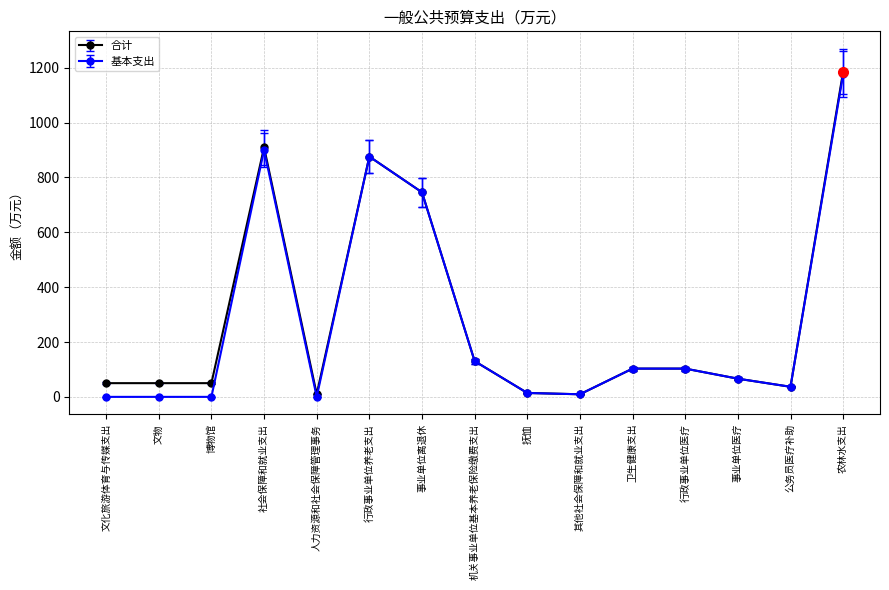

The 合计 series shows 50.0 at 博物馆. True or false?

True